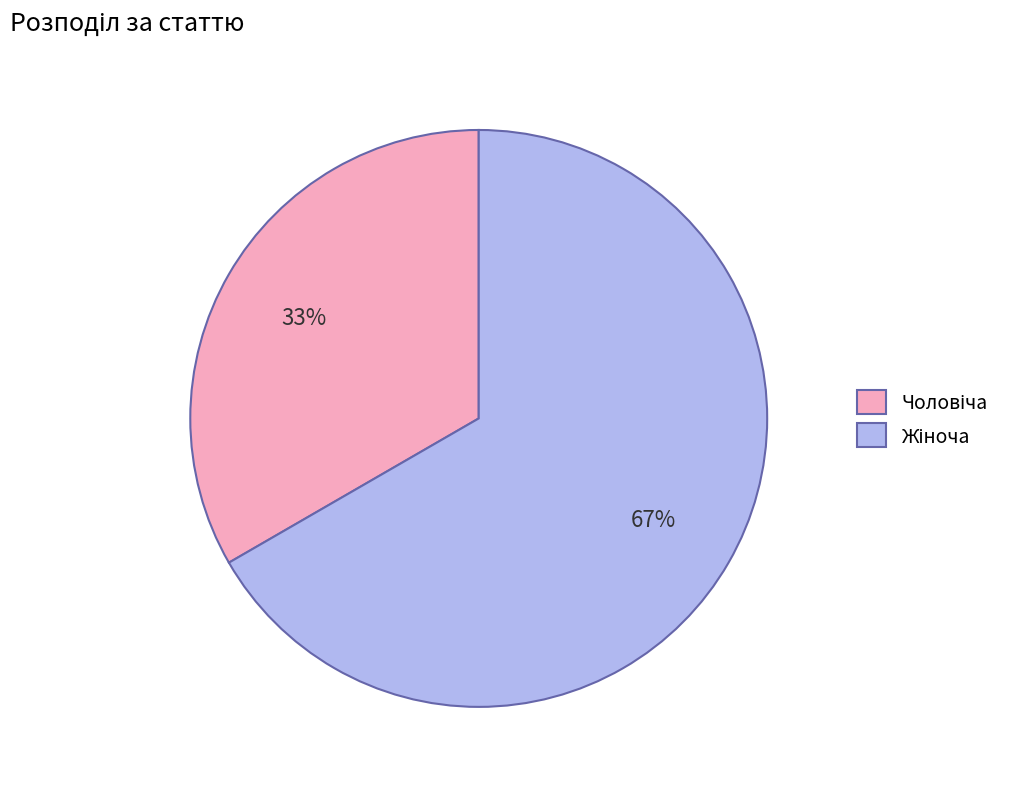

To the nearest percent, what is the average slice percentage?

50%